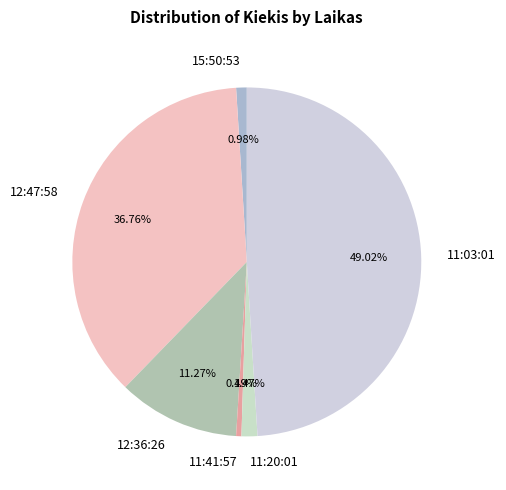

To the nearest percent, what portion does 12:36:26 represent?

11%